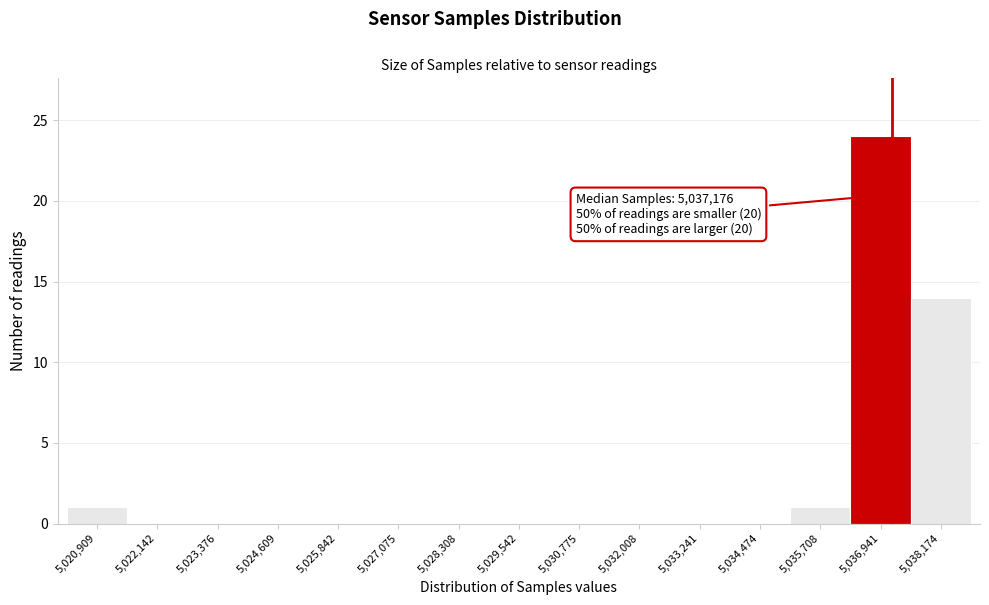

Which range on the x-axis has the tallest bar?

5036400 to 5037600